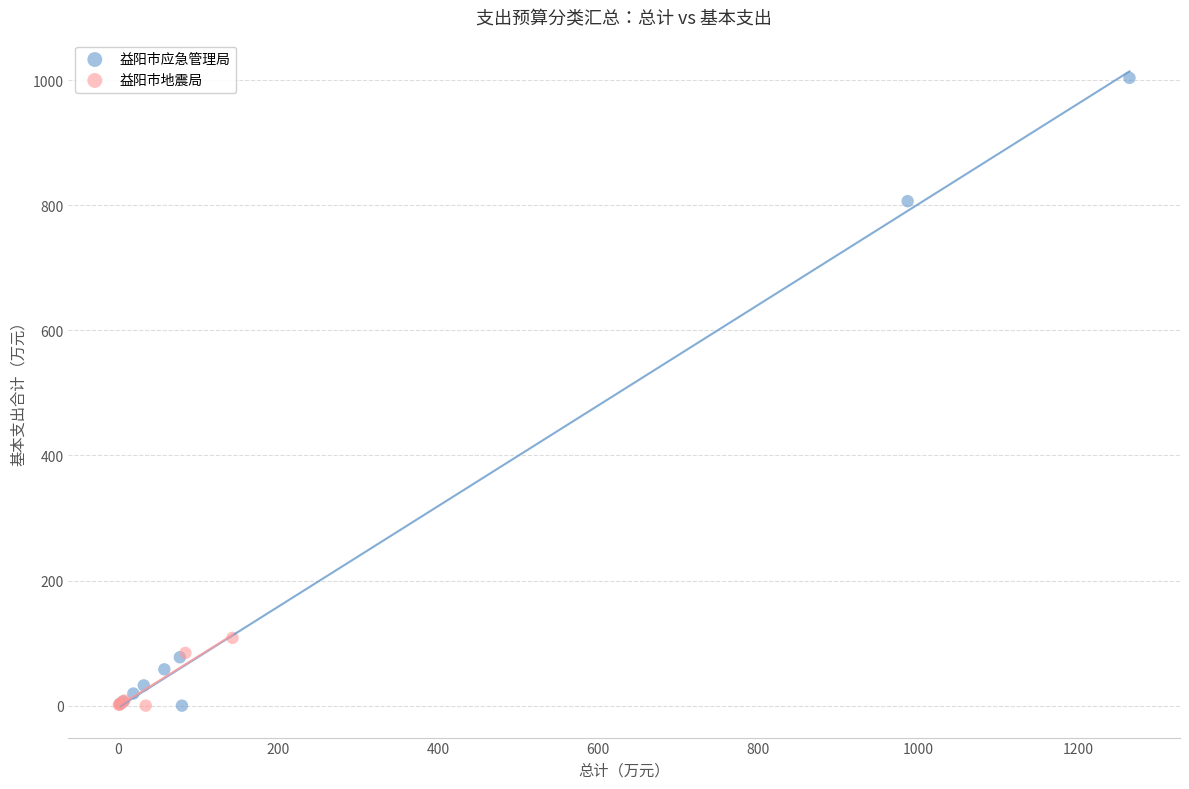

Which series contains the highest Y value?

益阳市应急管理局